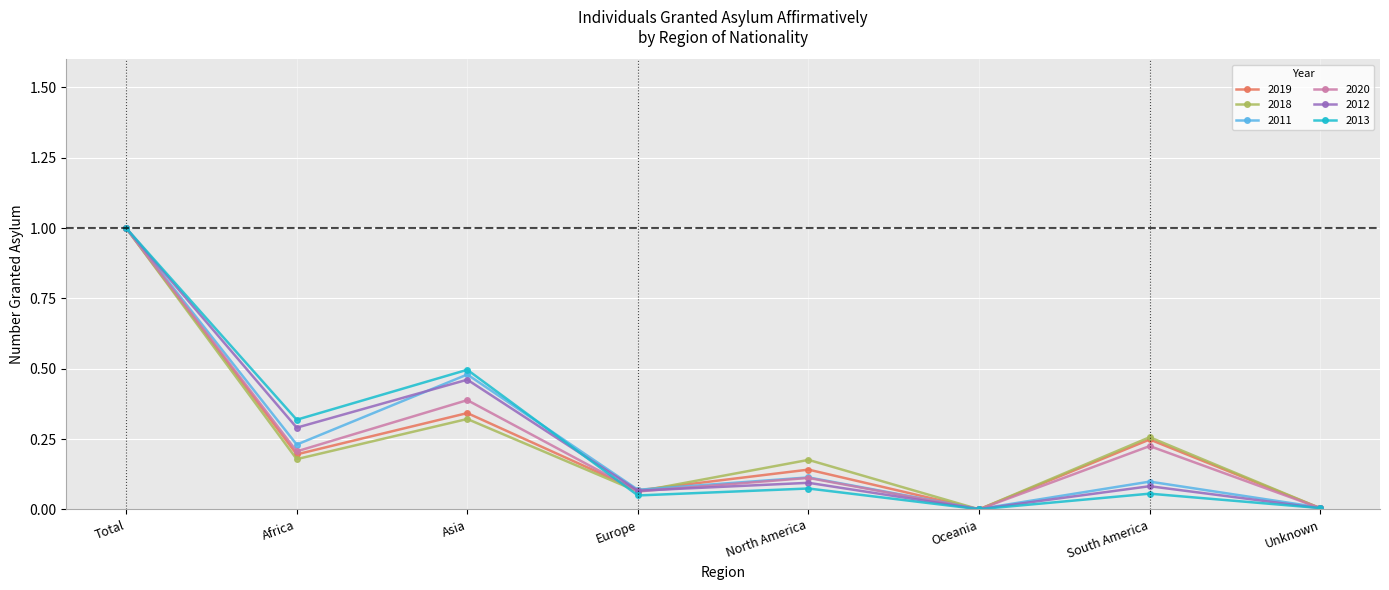

True or false: 2018 has more than 0 points higher than both neighbors.

True